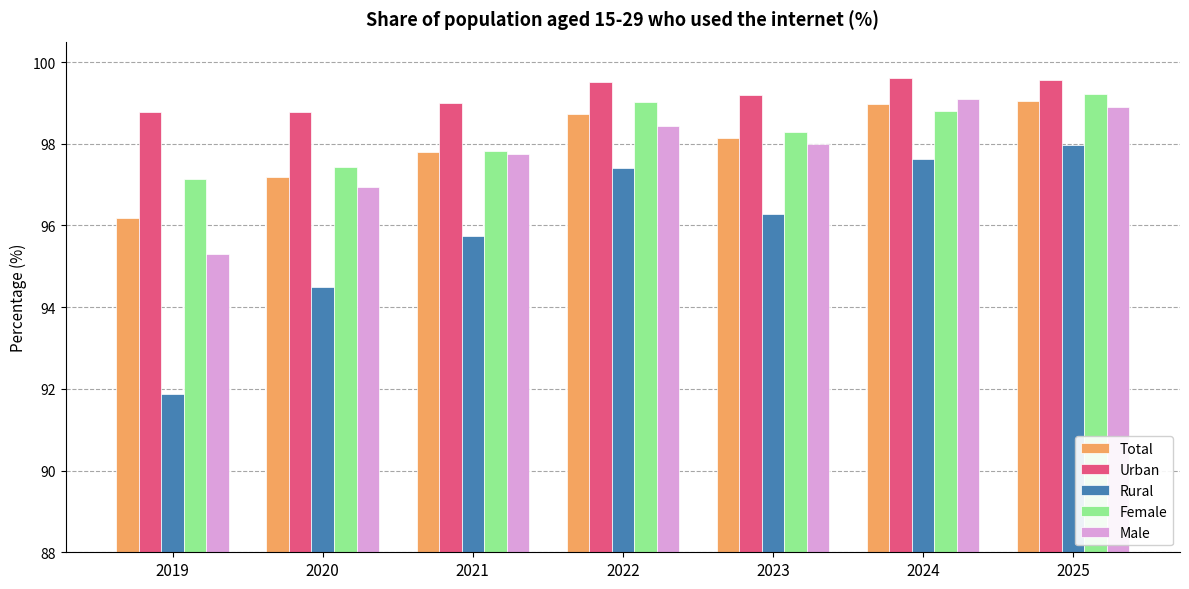

What is the value of the Urban bar at the 2nd from the left?

98.8